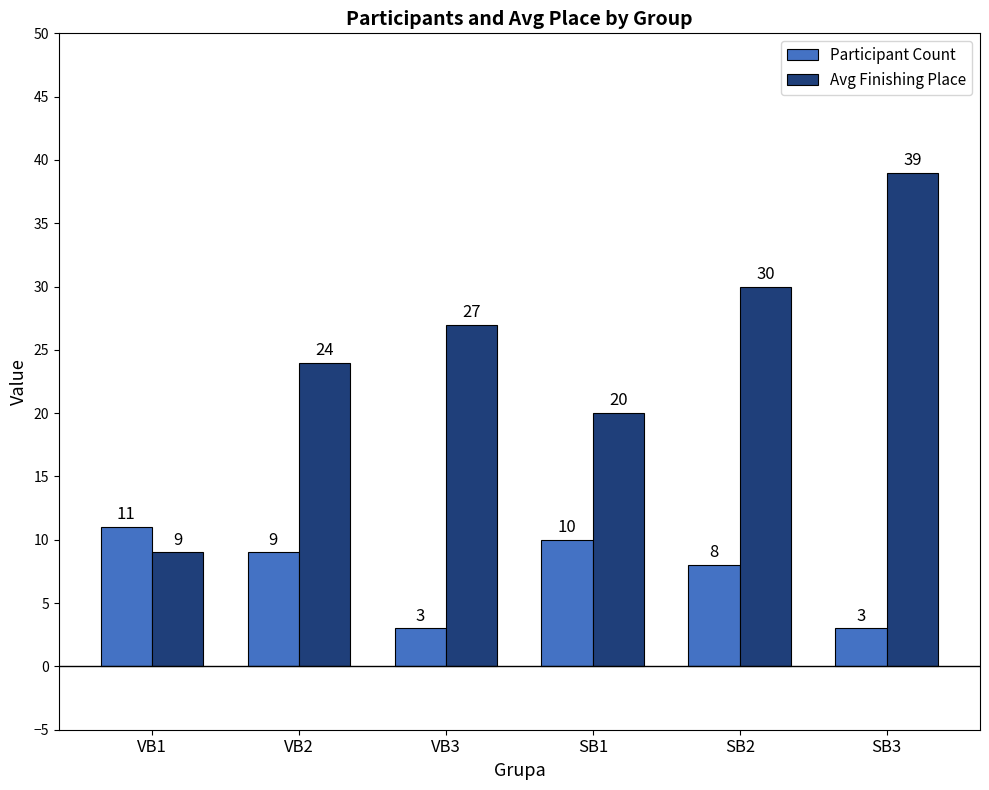

What are all the series names shown in the legend?

Participant Count, Avg Finishing Place